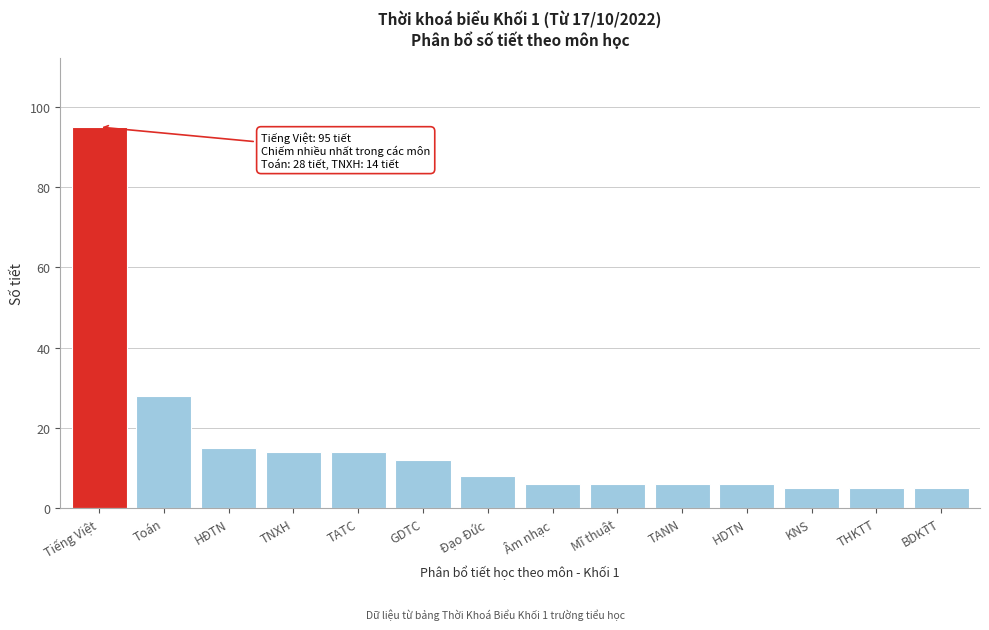

Reading right to left, extract all data points from this chart.

BDKTT=5	THKTT=5	KNS=5	HDTN=6	TANN=6	Mĩ thuật=6	Âm nhạc=6	Đạo Đức=8	GDTC=12	TATC=14	TNXH=14	HĐTN=15	Toán=28	Tiếng Việt=95